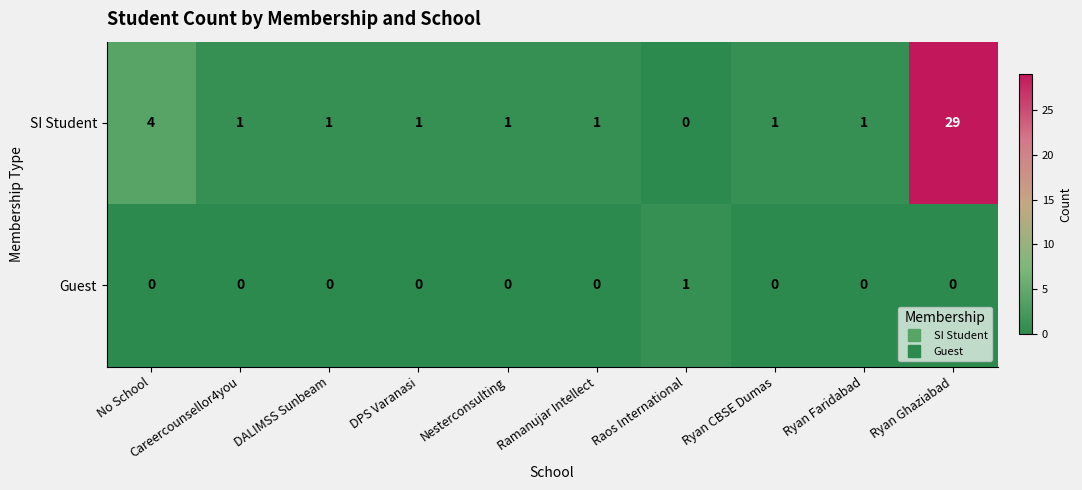

At how many categories does at least one series exceed 16?

1